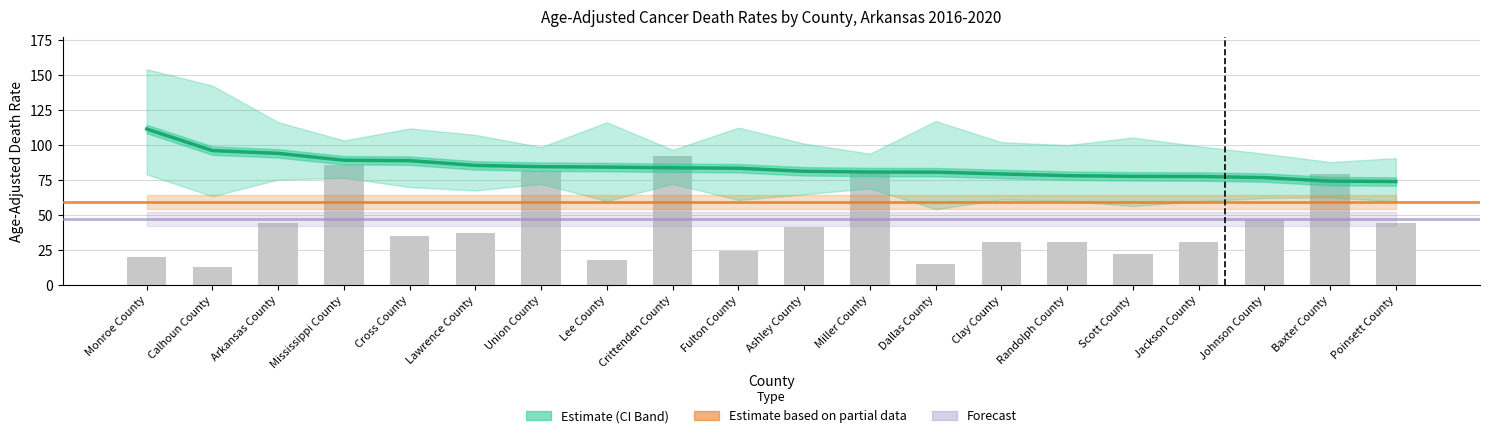

Where does the Age-Adjusted Rate series first go above 83?

Monroe County